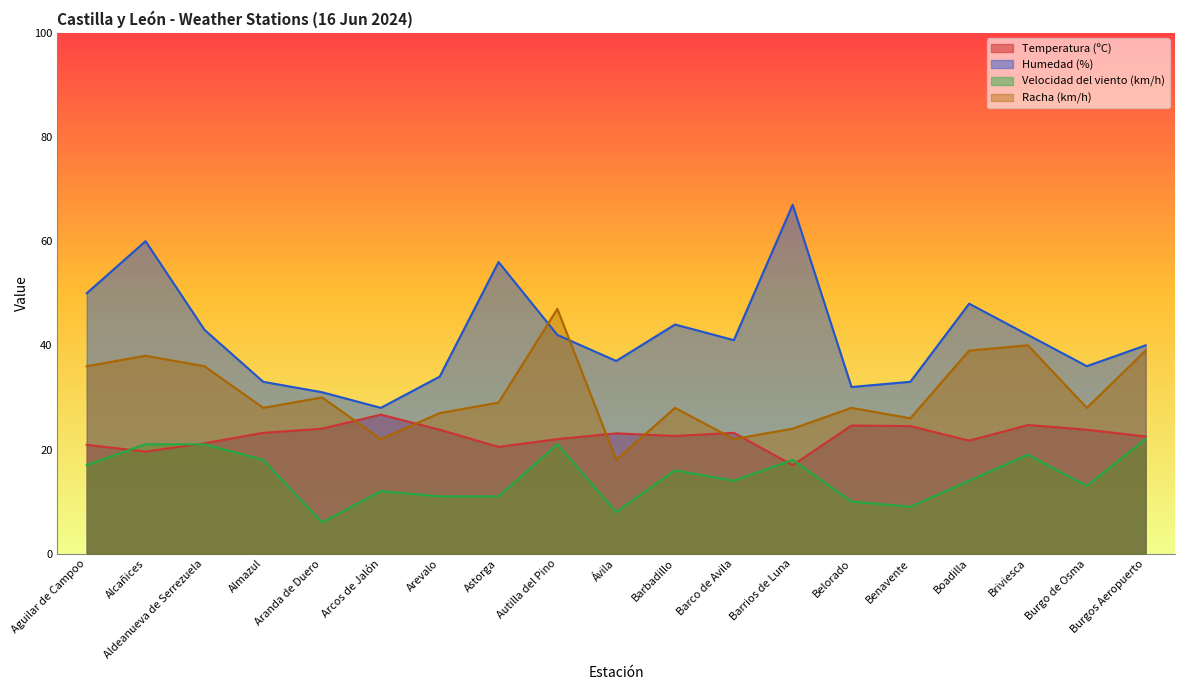

What is the sum of all Racha (km/h) values?

585.0